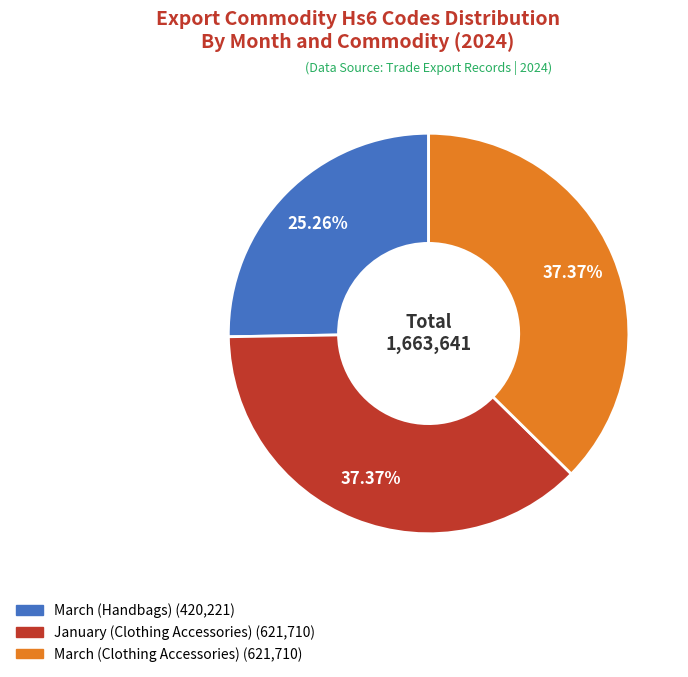

What percentage is the March (Clothing Accessories) slice, to the nearest percent?

37%